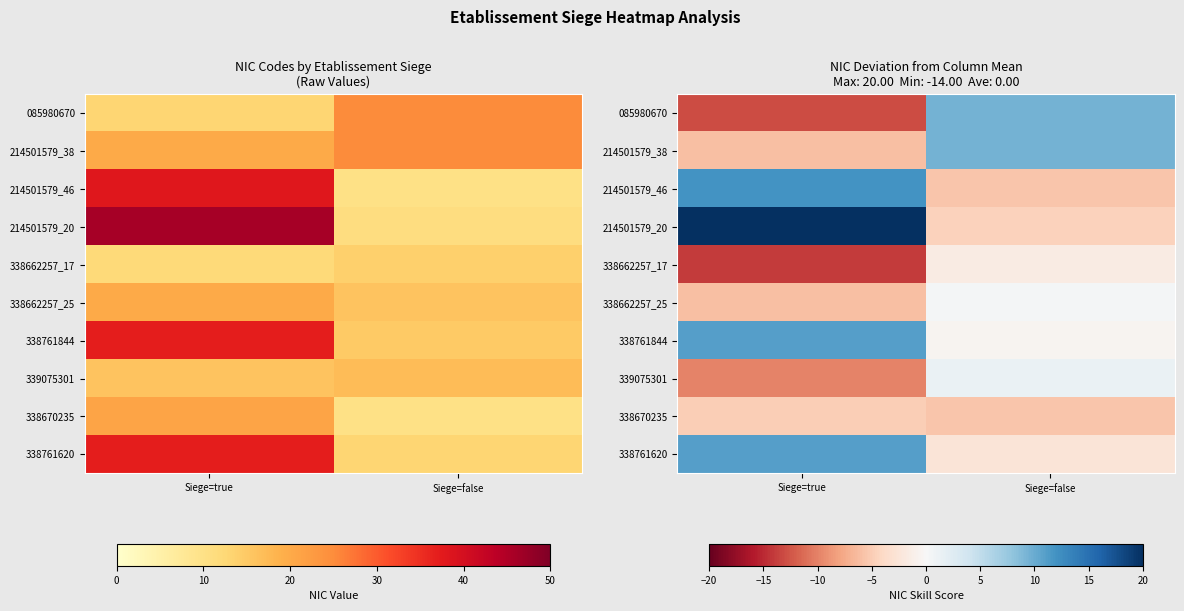

Between Siege=true and Siege=false, which is larger?

Siege=false